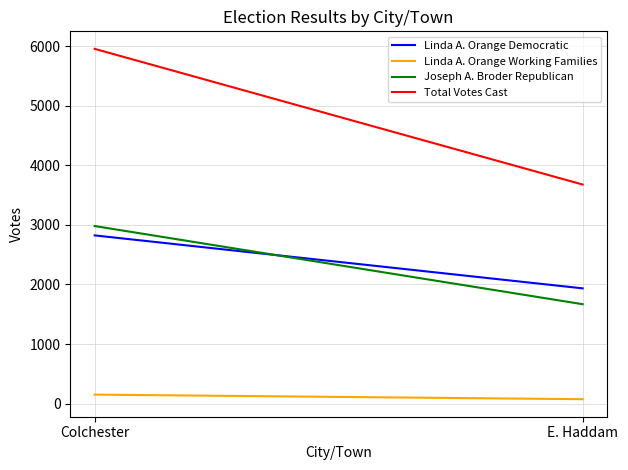

Between Colchester and E. Haddam, which is larger?

Colchester